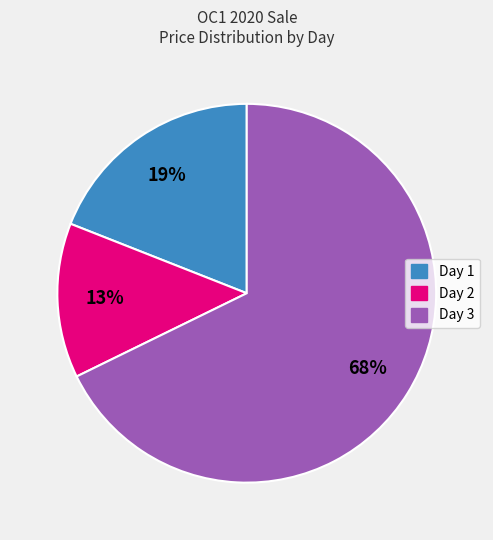

Is it true that Day 1 is 19% of the pie?

True